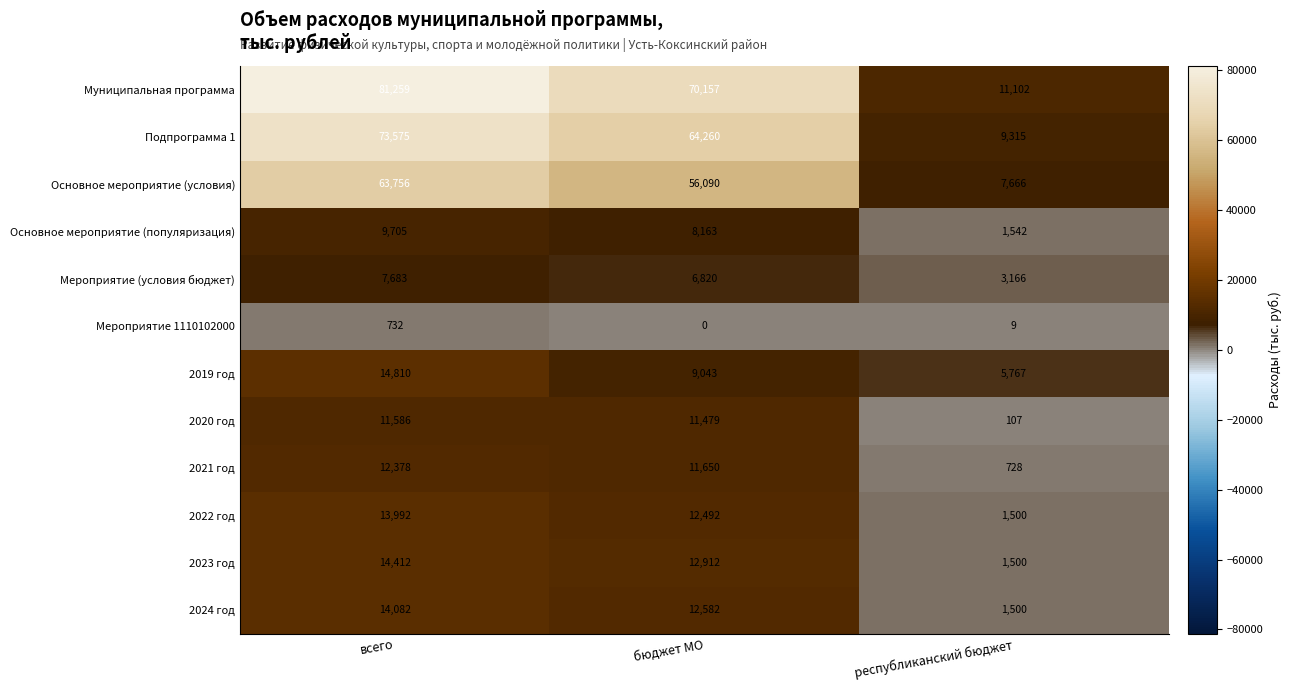

Which series has the largest range (max minus min)?

Муниципальная программа